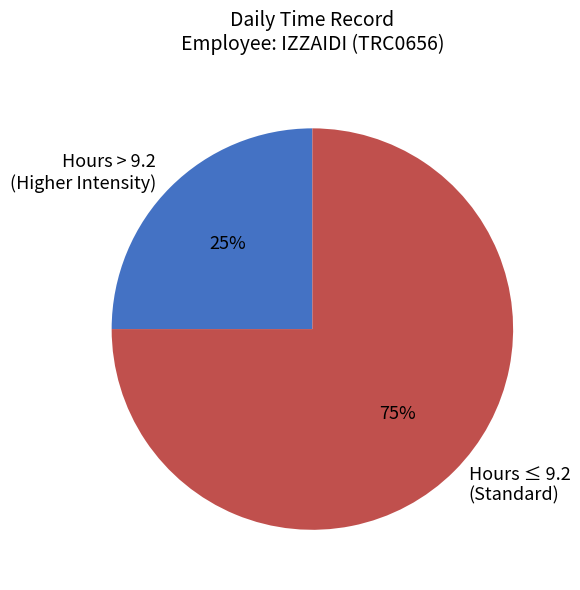

To the nearest percent, what percentage of the pie is Hours > 9.2 (Higher Intensity)?

25%